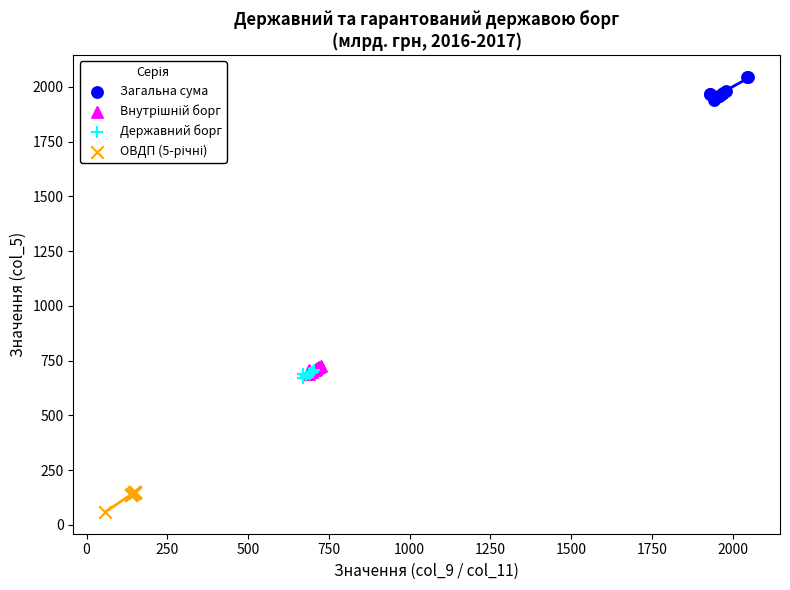

Which series reaches the maximum Y coordinate?

Загальна сума